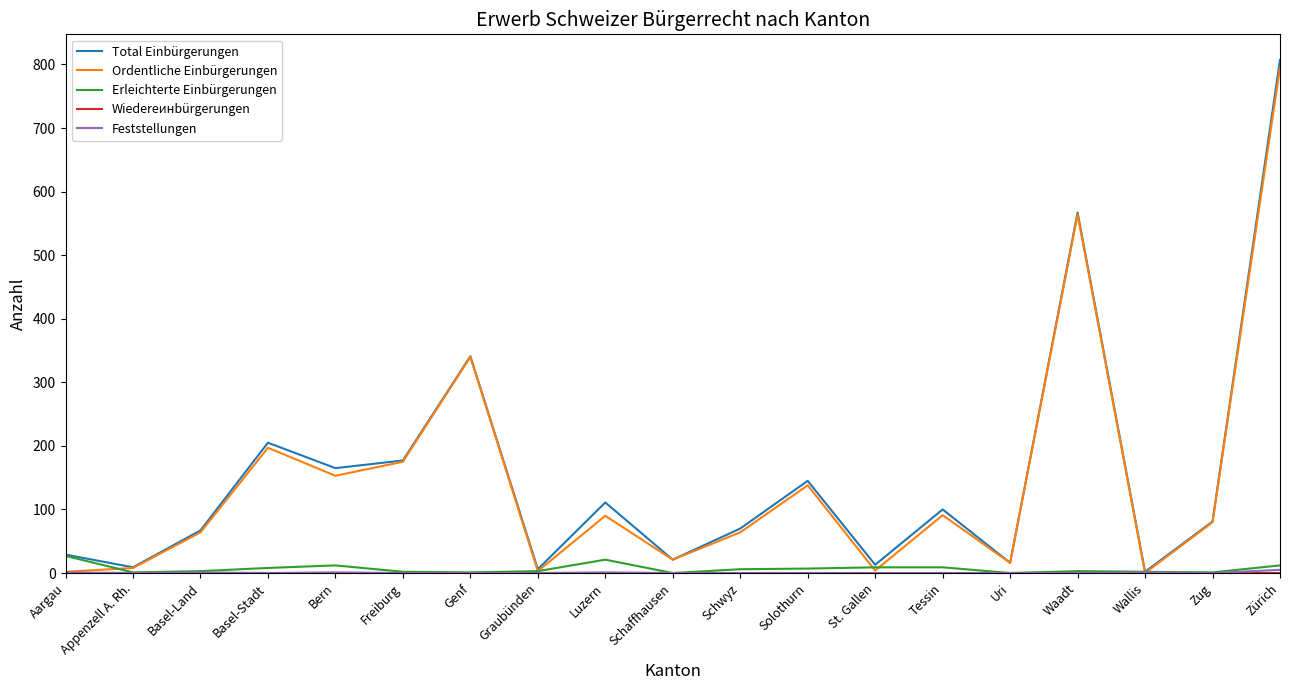

At which category does the chart reach its peak across all series?

Zürich